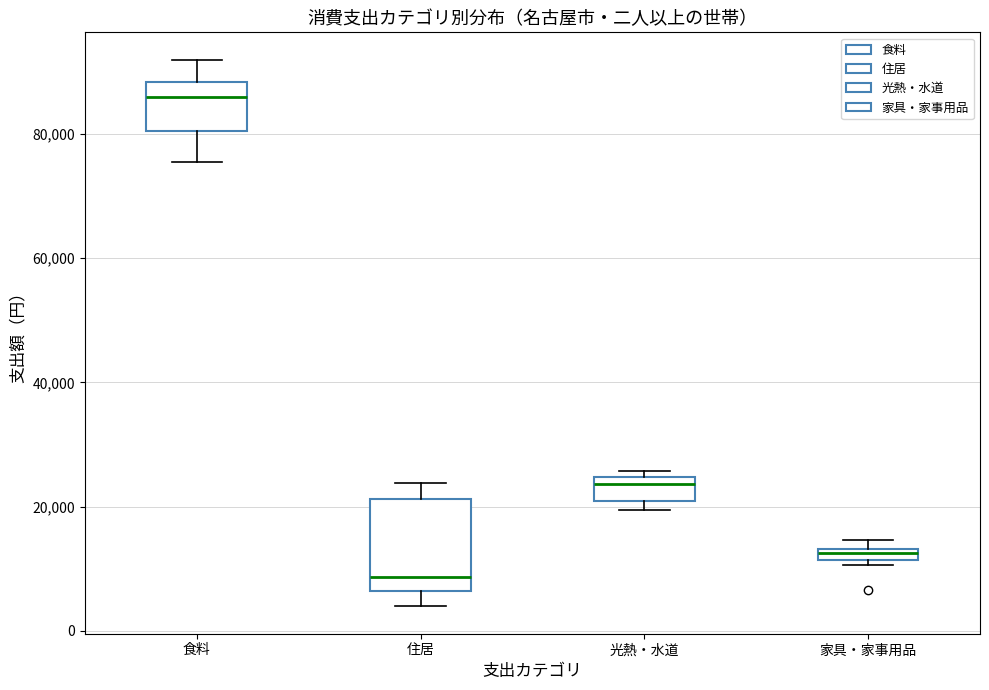

Comparing the boxes themselves (not the whiskers), which one is the tallest?

住居